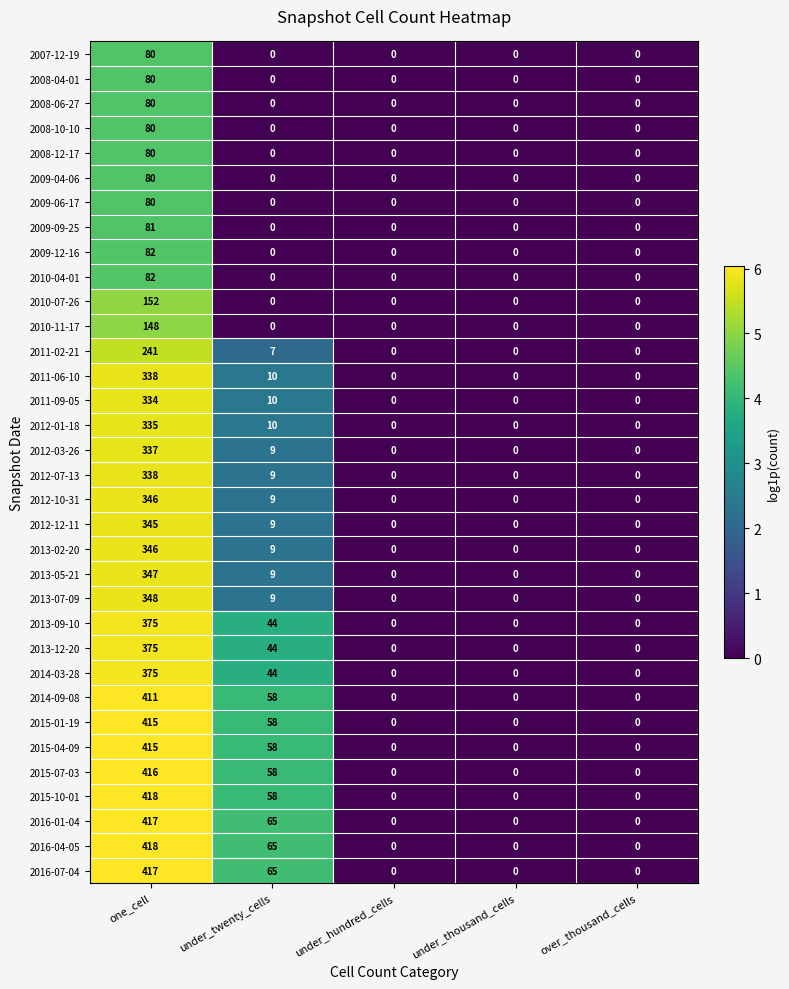

At which category is the sum across all series the highest?

one_cell